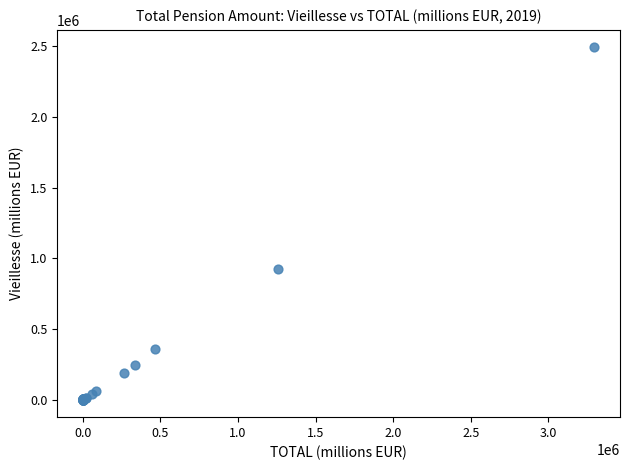

What Y value in the scatter plot is closest to 1245714?

922174.2